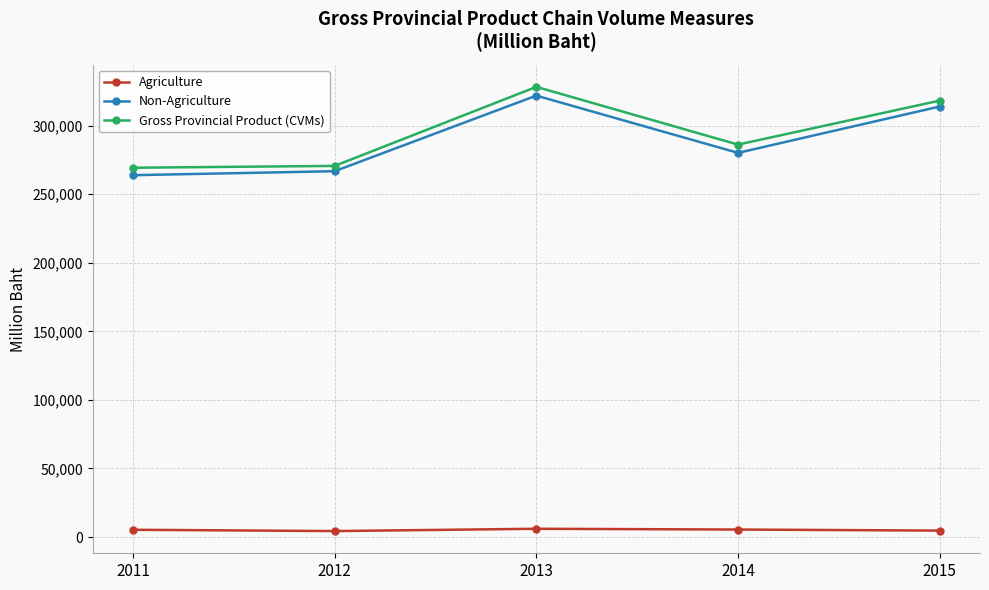

In Agriculture, how many points are higher than both neighbors (excluding endpoints)?

1